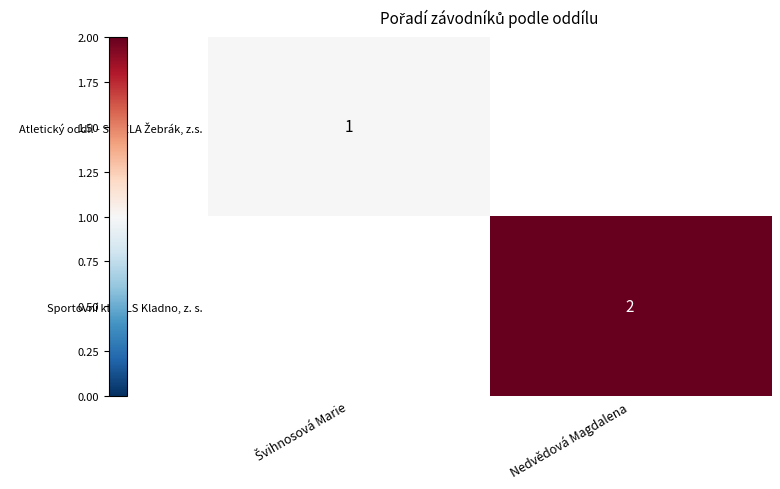

The value of Sportovní klub LS Kladno, z. s. at Nedvědová Magdalena is 3. True or false?

False